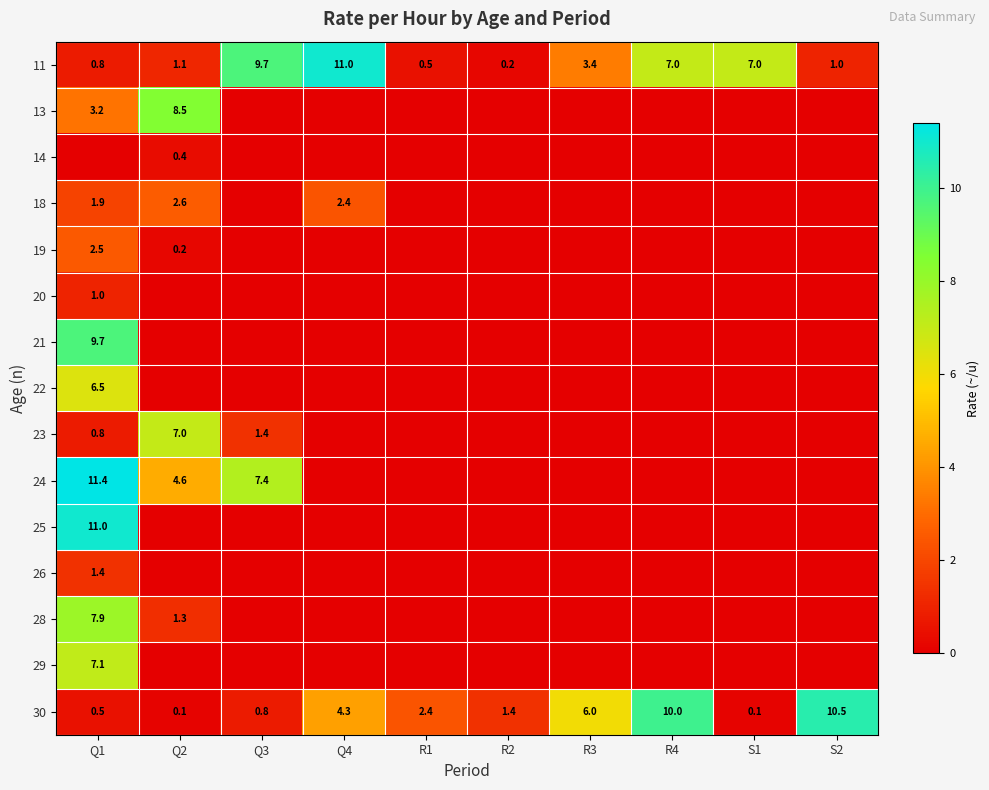

Where is 11 nearest to the value 5?

R3